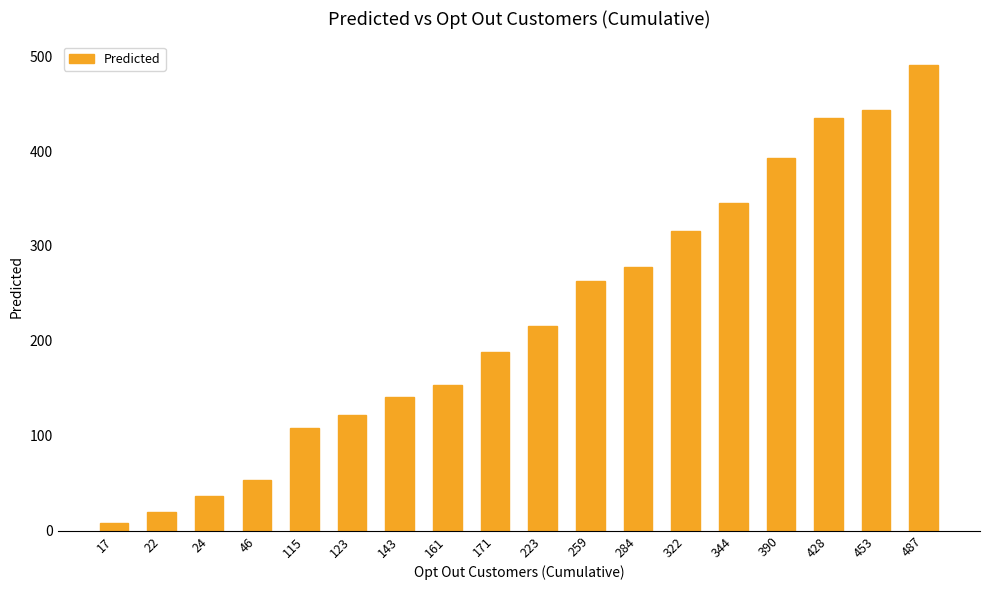

Which category has the highest value across all series?

487